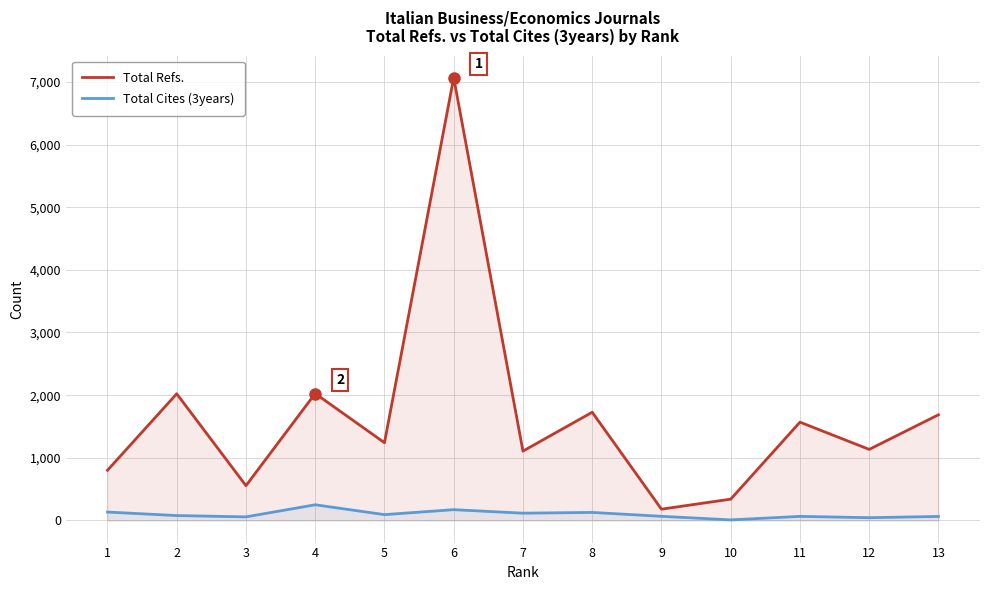

Which series has the largest total across all categories?

Total Refs.